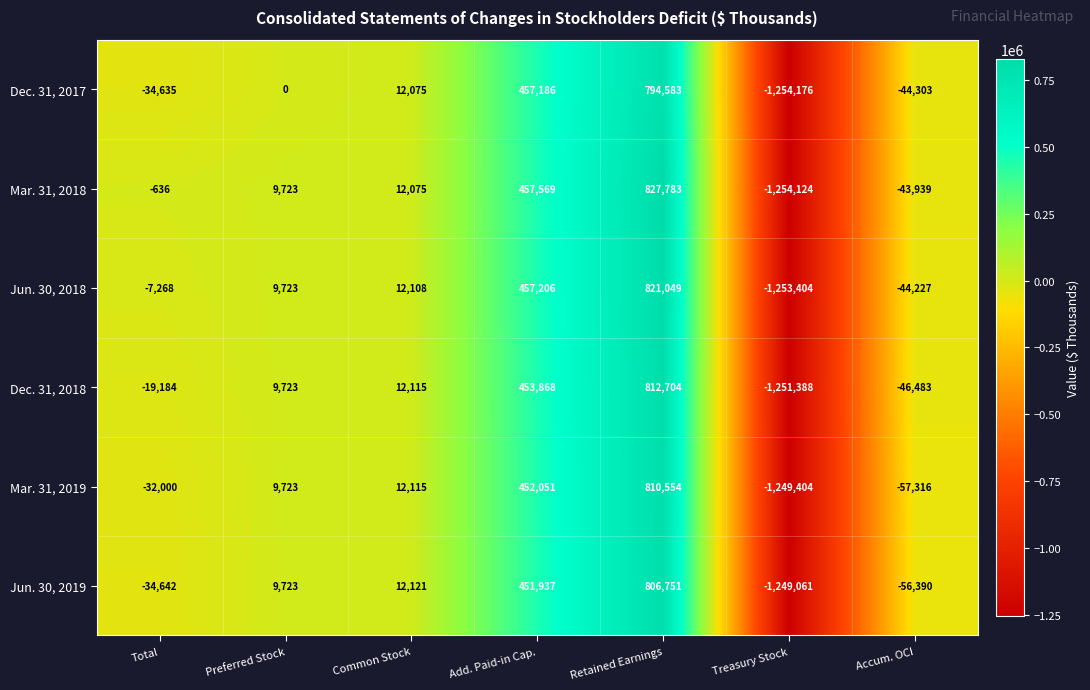

Which series has the largest range (max minus min)?

Mar. 31, 2018